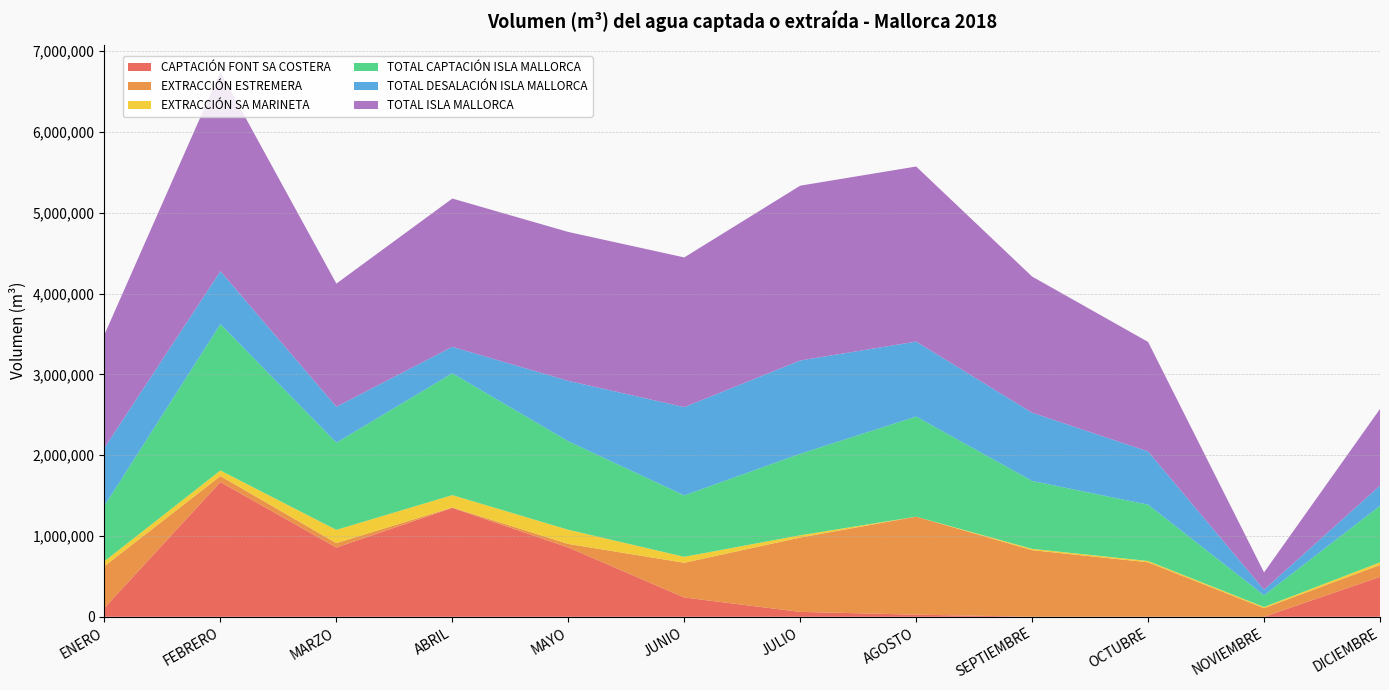

Reading left to right, what are all the values shown in this chart?

CAPTACIÓN FONT SA COSTERA: ENERO=110816	FEBRERO=1667801	MARZO=857336	ABRIL=1347758	MAYO=857959	JUNIO=238805	JULIO=60683	AGOSTO=26241	SEPTIEMBRE=436	OCTUBRE=1318	NOVIEMBRE=0	DICIEMBRE=494128
EXTRACCIÓN ESTREMERA: ENERO=515308	FEBRERO=74106	MARZO=54195	ABRIL=4987	MAYO=43638	JUNIO=429766	JULIO=920013	AGOSTO=1212788	SEPTIEMBRE=823919	OCTUBRE=673127	NOVIEMBRE=106534	DICIEMBRE=147539
EXTRACCIÓN SA MARINETA: ENERO=61441	FEBRERO=68755	MARZO=164317	ABRIL=153008	MAYO=175603	JUNIO=73606	JULIO=27980	AGOSTO=0	SEPTIEMBRE=16240	OCTUBRE=16150	NOVIEMBRE=14460	DICIEMBRE=32239
TOTAL CAPTACIÓN ISLA MALLORCA: ENERO=687565	FEBRERO=1811420	MARZO=1078680	ABRIL=1508259	MAYO=1094949	JUNIO=760446	JULIO=1008676	AGOSTO=1239029	SEPTIEMBRE=840595	OCTUBRE=696828	NOVIEMBRE=145393	DICIEMBRE=699070
TOTAL DESALACIÓN ISLA MALLORCA: ENERO=715167	FEBRERO=655236	MARZO=445240	ABRIL=327049	MAYO=747912	JUNIO=1092250	JULIO=1154768	AGOSTO=927766	SEPTIEMBRE=844531	OCTUBRE=658802	NOVIEMBRE=68677	DICIEMBRE=249965
TOTAL ISLA MALLORCA: ENERO=1402732	FEBRERO=2466656	MARZO=1523920	ABRIL=1835308	MAYO=1842861	JUNIO=1852696	JULIO=2163444	AGOSTO=2166795	SEPTIEMBRE=1685126	OCTUBRE=1355630	NOVIEMBRE=214070	DICIEMBRE=949035